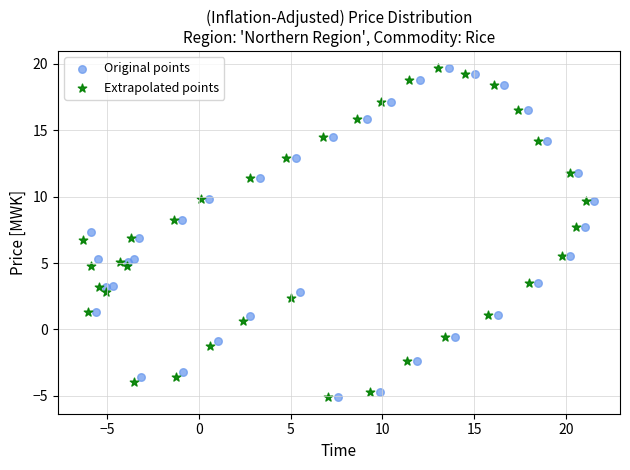

What are all the series names shown in the legend?

Original points, Extrapolated points